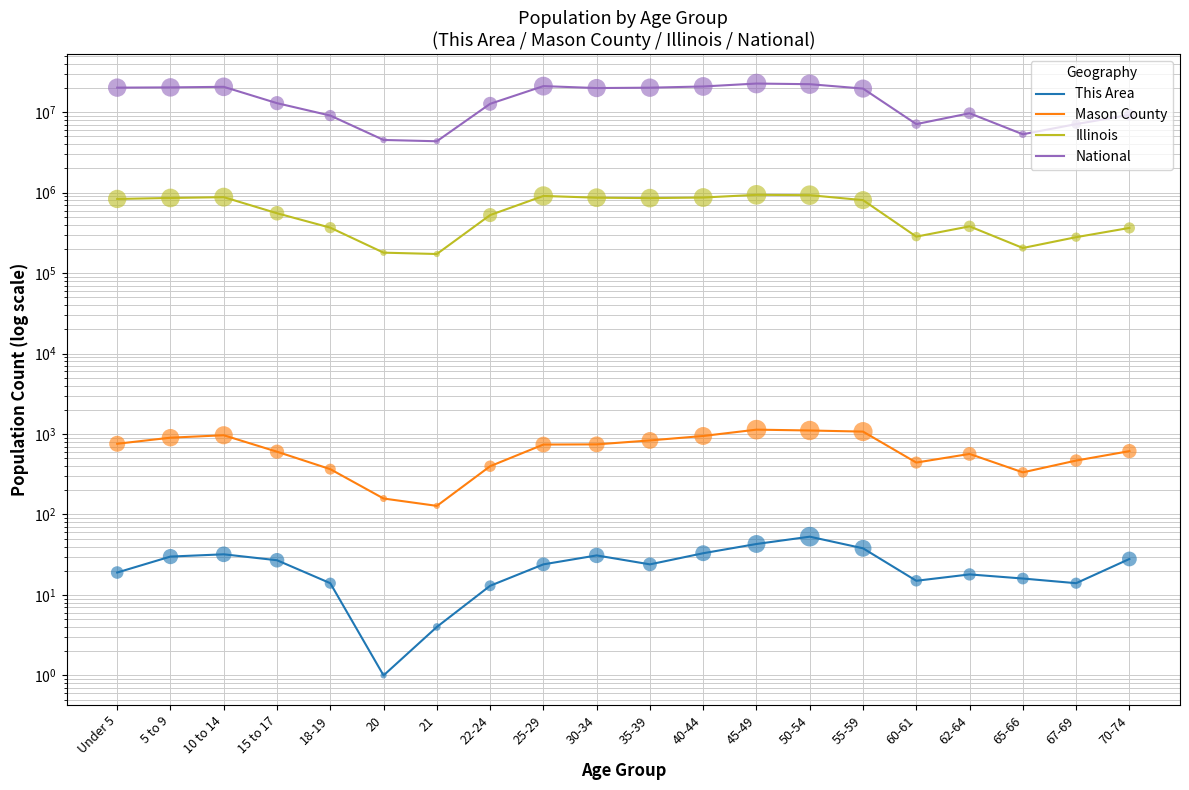

Which series reaches the minimum Y coordinate?

This Area